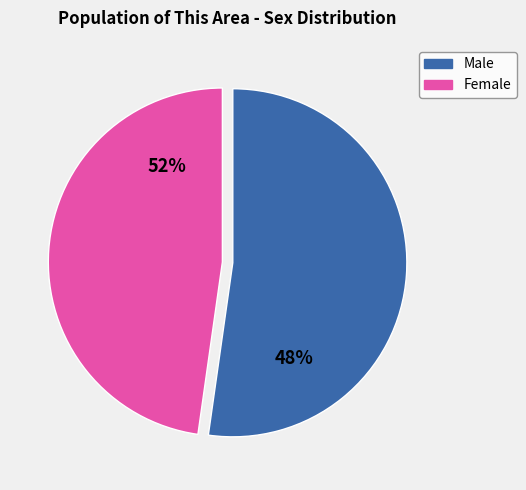

How many slices are in this pie chart?

2